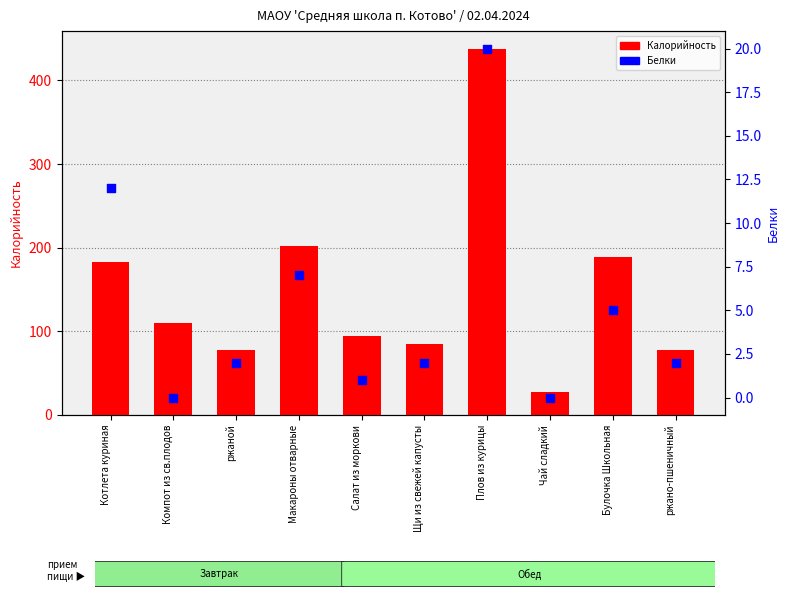

Which series reaches the minimum Y coordinate?

Белки